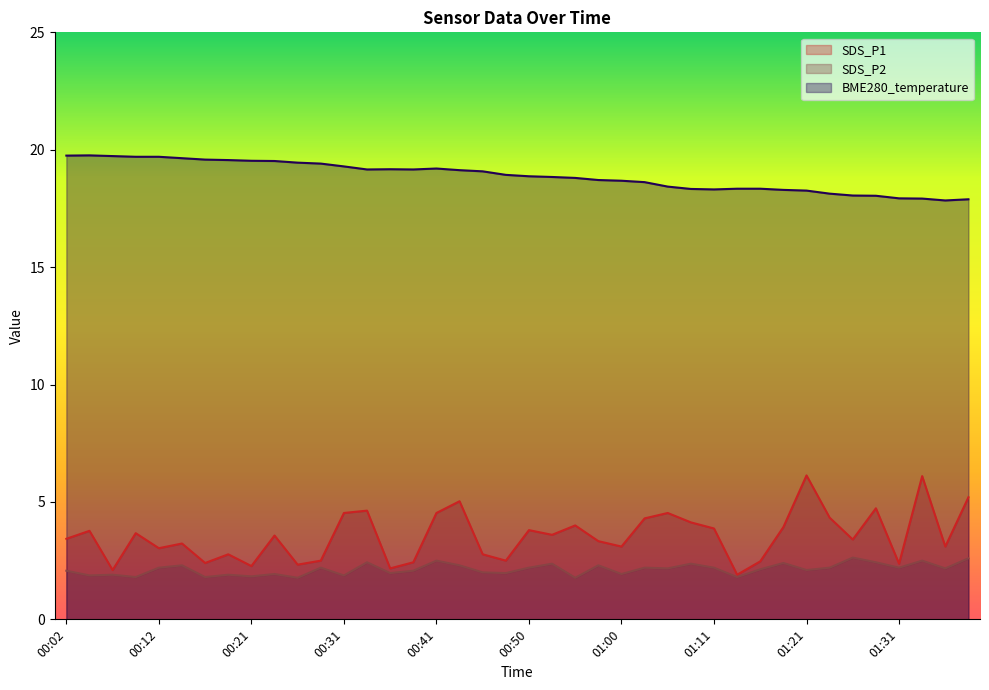

At which category does SDS_P1 reach its first local valley?

00:07